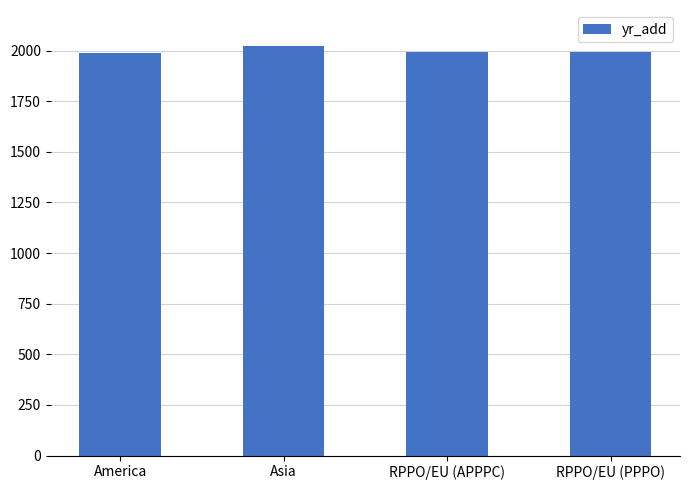

Does the chart contain any negative values?

No